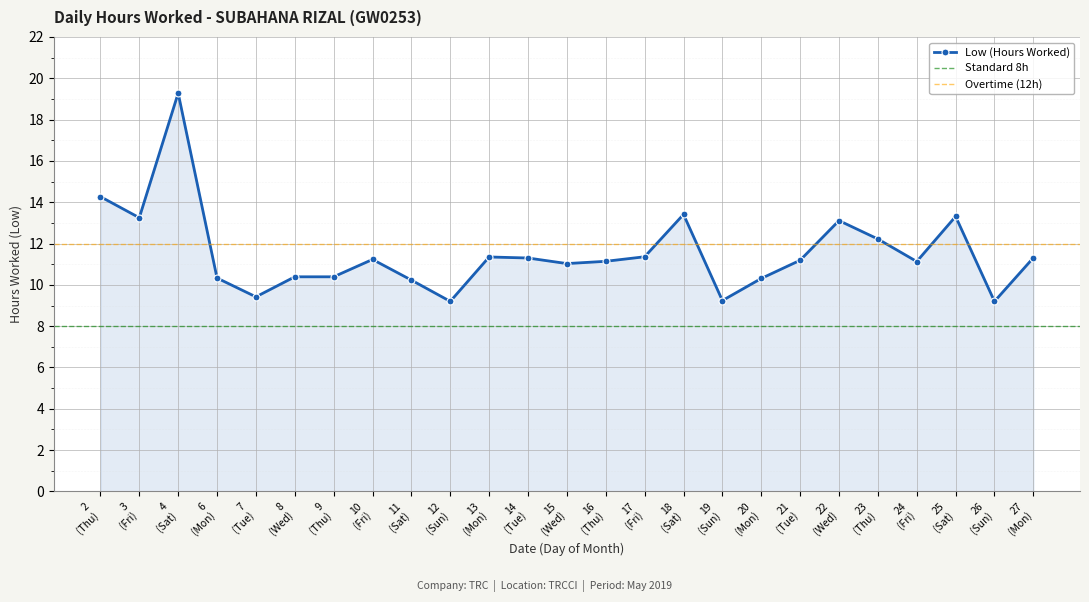

How many values are below 11?

9